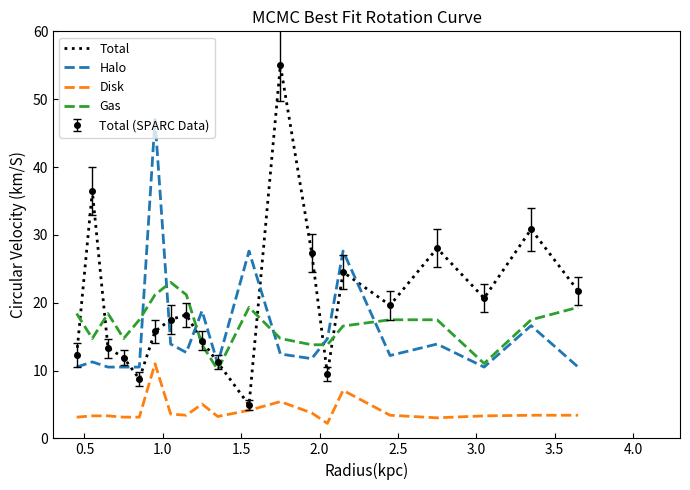

Reading left to right, extract all data points from this chart.

Total: 12.3	36.4	13.3	11.9	8.8	15.8	17.5	18.2	14.4	11.2	4.9	55.0	27.3	9.5	24.5	19.6	28.0	20.7	30.8	21.7
Halo: 10.5	11.3	10.5	10.5	10.5	47.0	13.9	12.7	18.8	11.0	27.6	12.4	11.8	14.7	27.6	12.2	13.9	10.5	16.6	10.5
Disk: 3.1	3.3	3.3	3.1	3.1	11.0	3.6	3.4	5.1	3.2	4.1	5.4	3.7	2.2	7.1	3.4	3.0	3.3	3.4	3.4
Gas: 18.4	14.7	18.4	14.7	17.5	21.2	23.0	21.2	13.8	10.1	19.3	14.7	13.8	13.8	16.6	17.5	17.5	11.0	17.5	19.3